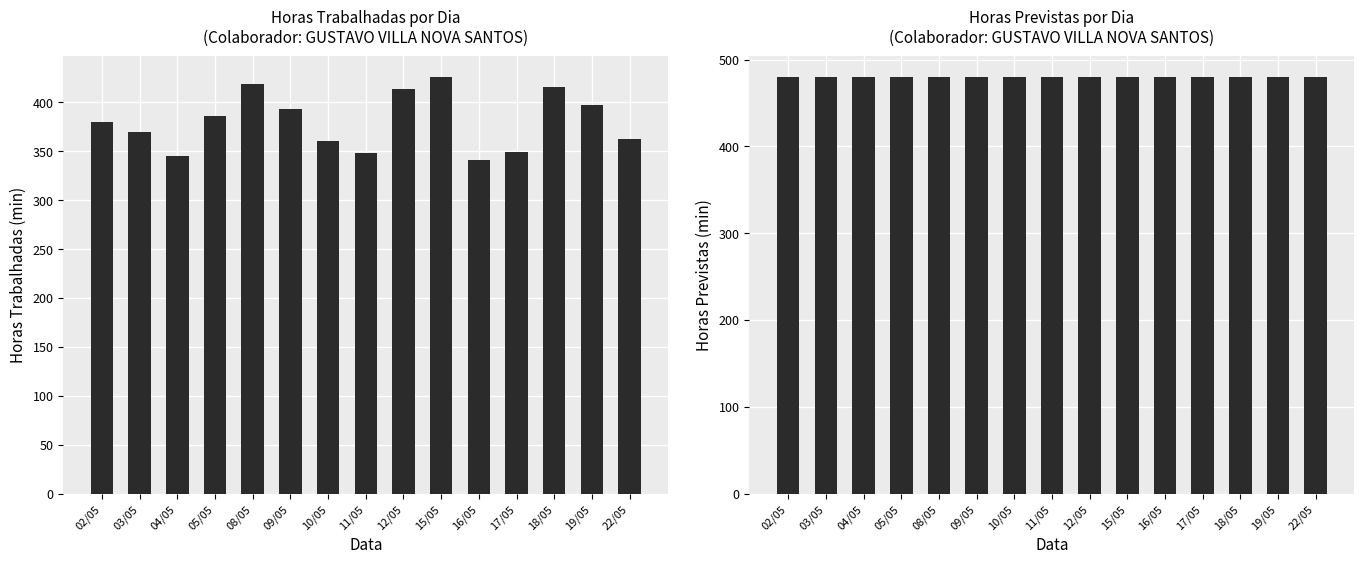

What is the label of the 7th bar from the right?

12/05